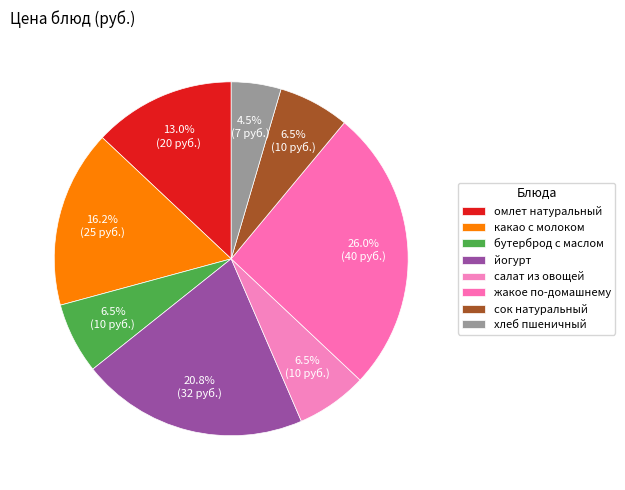

What is the largest slice in the pie chart?

жакое по-домашнему